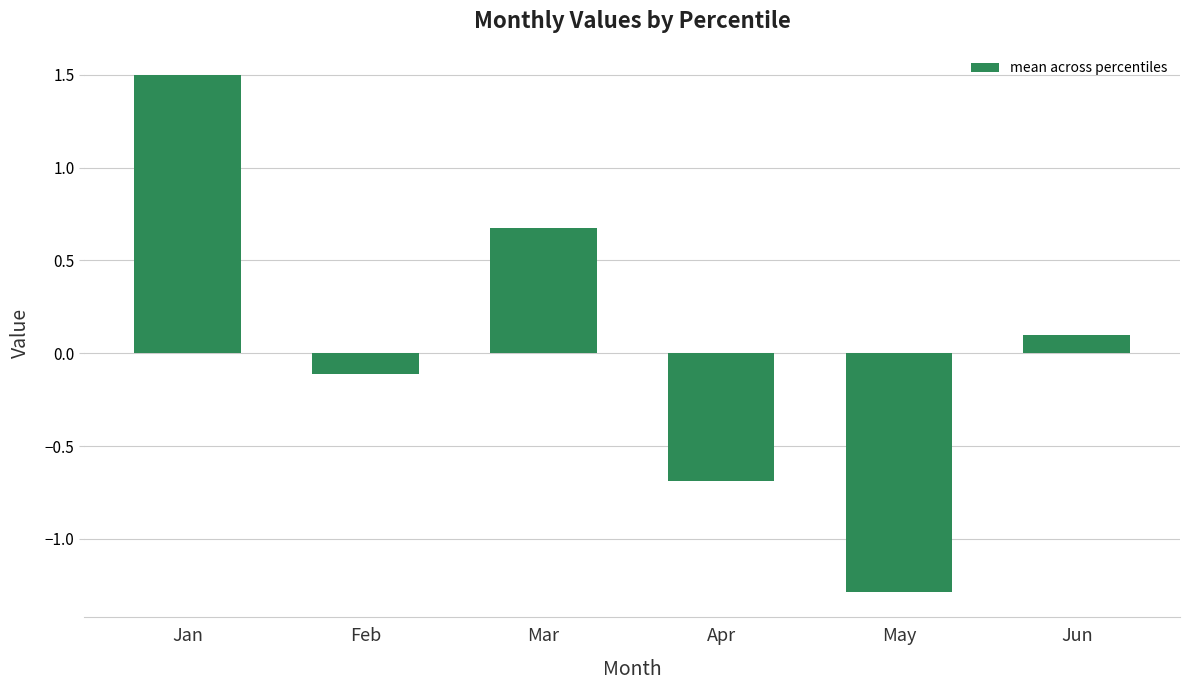

Which has a higher value, Jan or Apr?

Jan